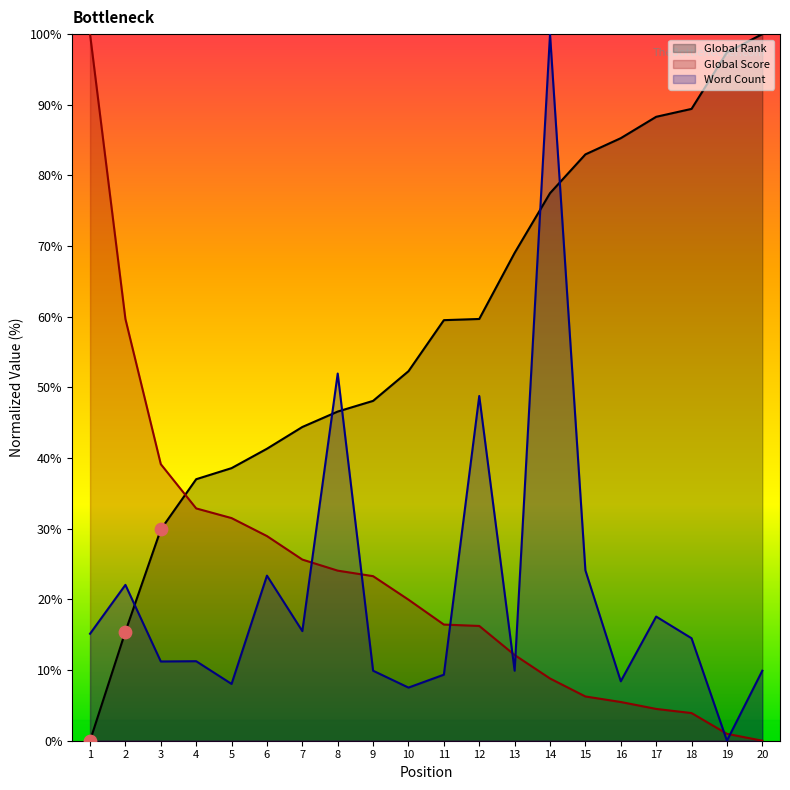

Which series has the largest total across all categories?

Global Rank